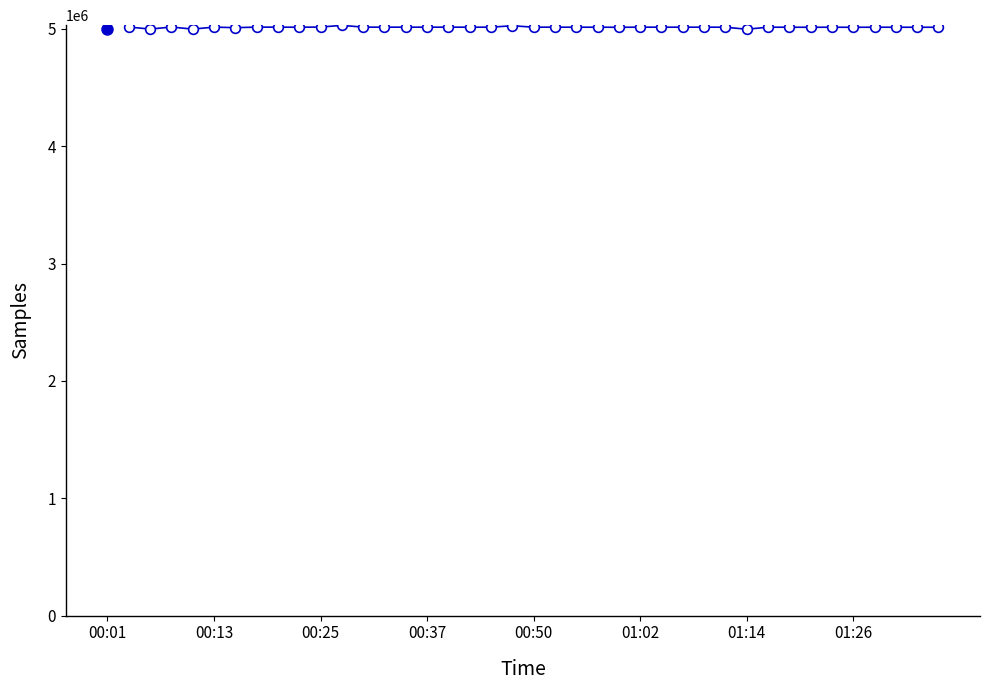

True or false: the data has more than 1 interior local peaks.

True